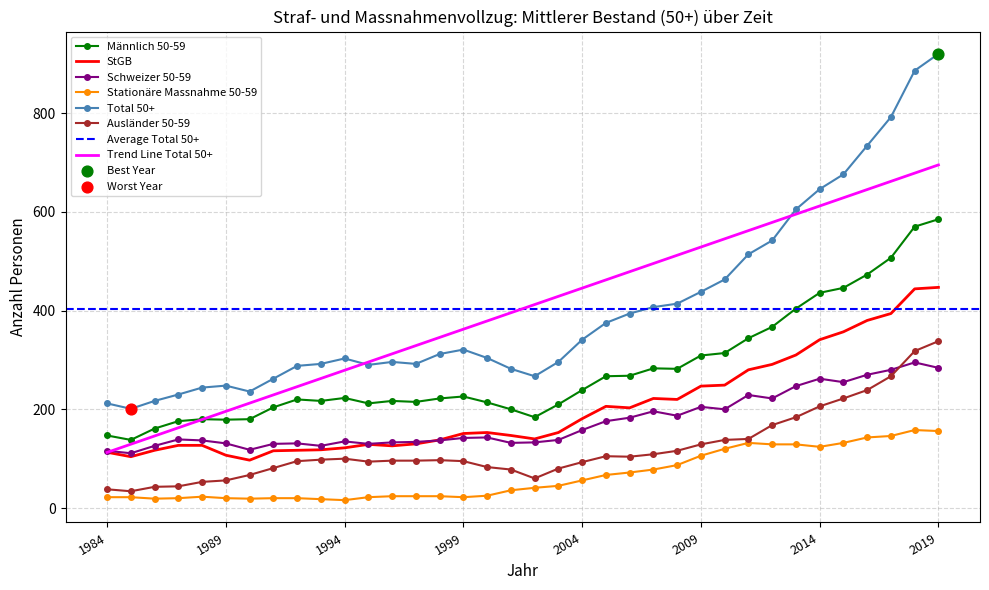

What are all the series names shown in the legend?

Männlich 50-59, StGB, Schweizer 50-59, Stationäre Massnahme 50-59, Total 50+, Ausländer 50-59